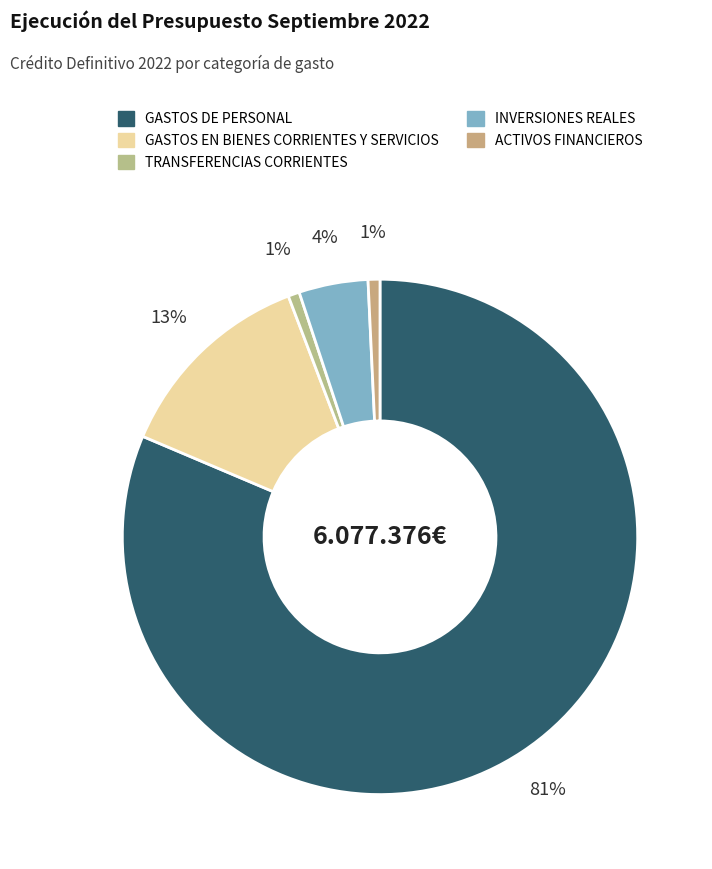

The INVERSIONES REALES slice represents 1% of the pie. True or false?

False